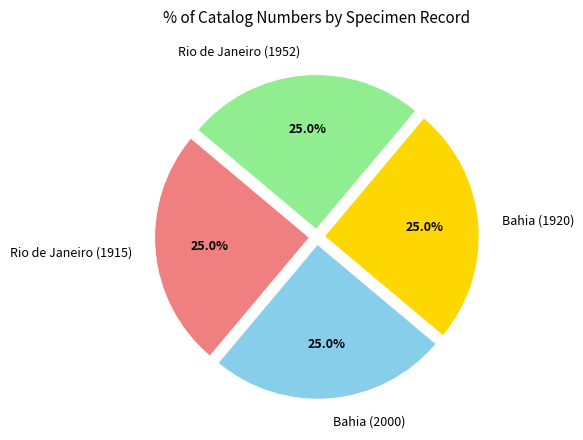

What is the ratio of the value at Bahia (1920) to the value at Bahia (2000)?

1.0